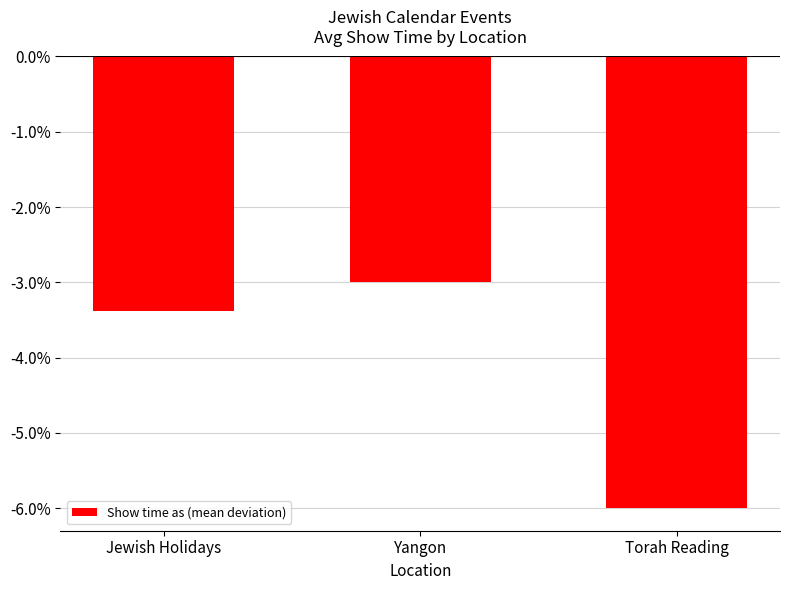

What is the change in value from Yangon to Torah Reading?

-3.0